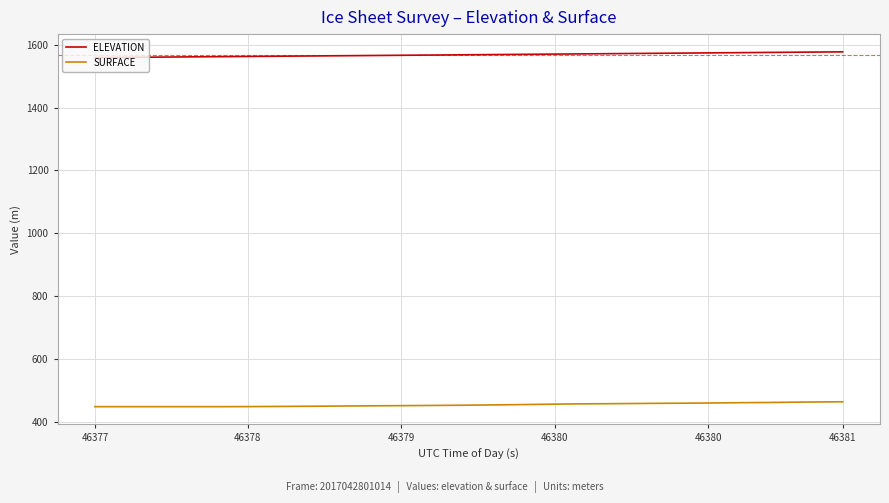

At how many categories does at least one series exceed 700?

40